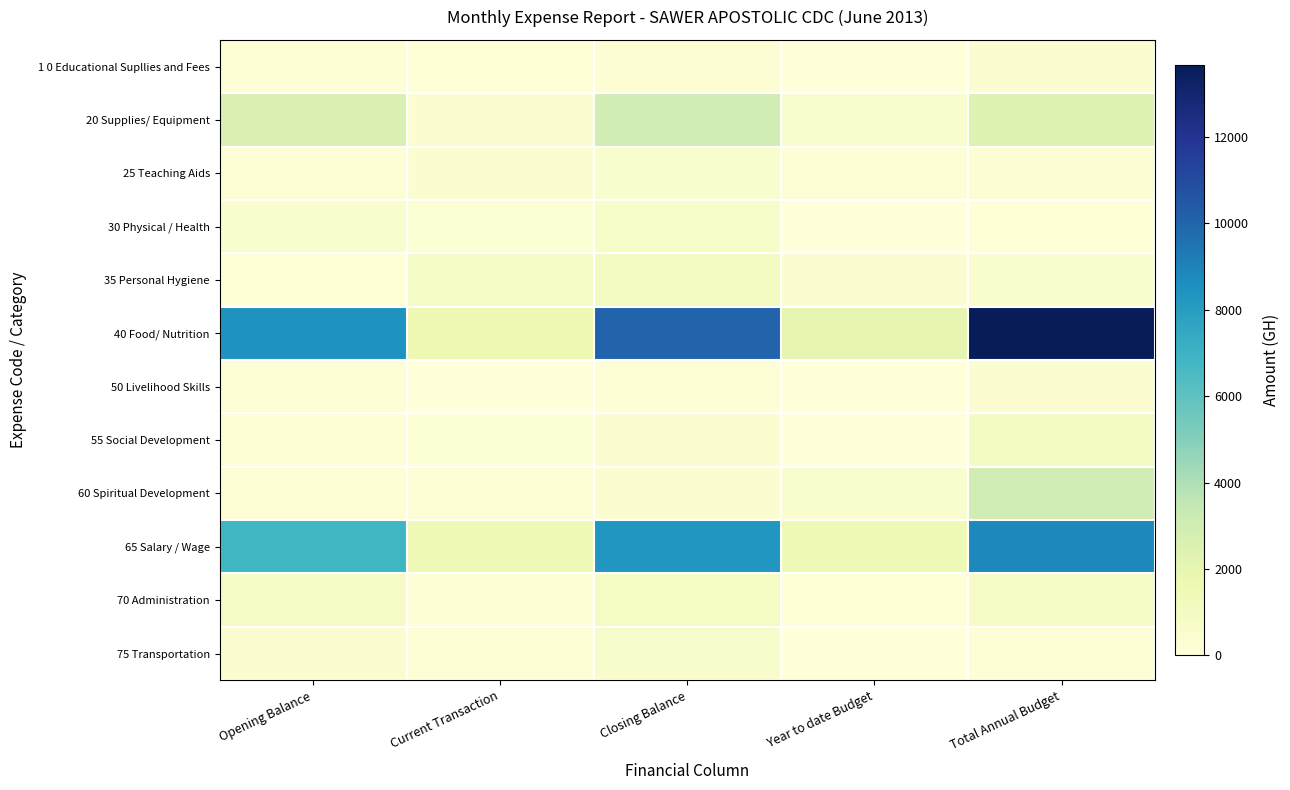

How many categories are shown in the chart?

5